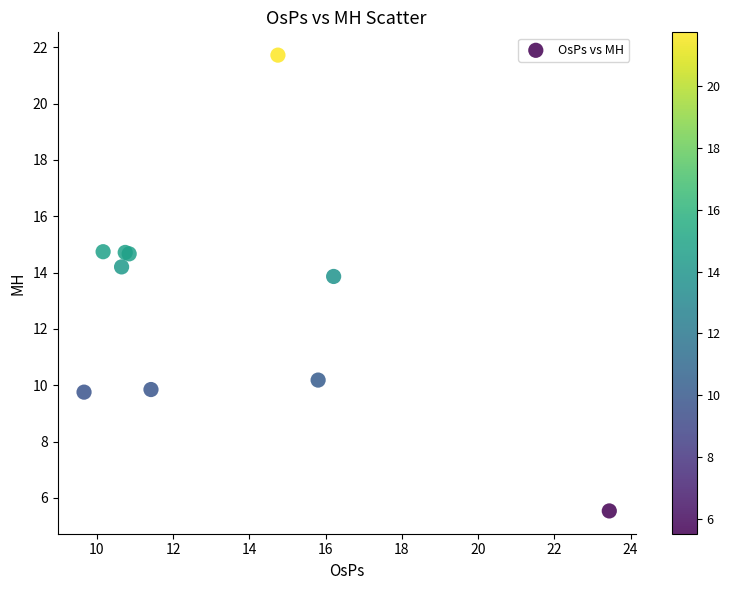

What Y value in the scatter plot is closest to 13?

13.9